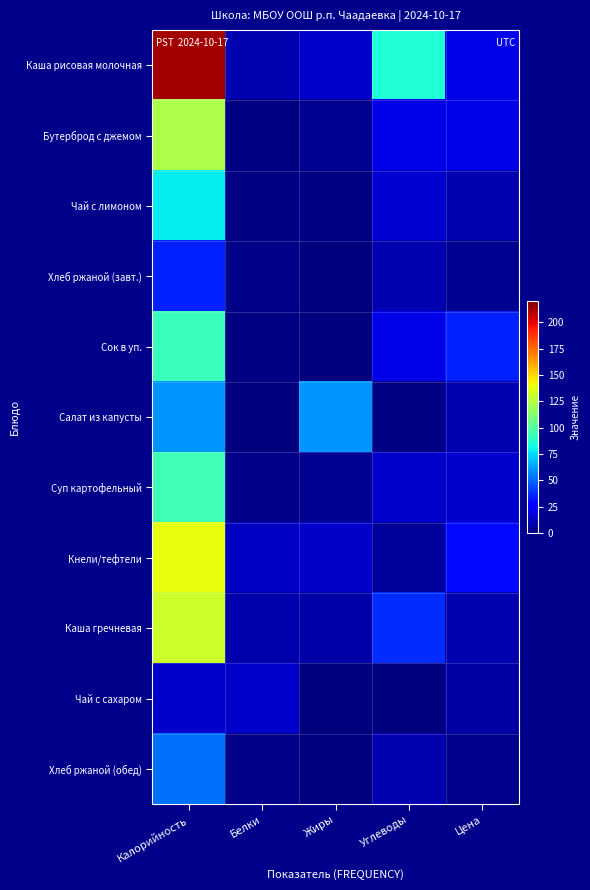

How many categories are shown in the chart?

5